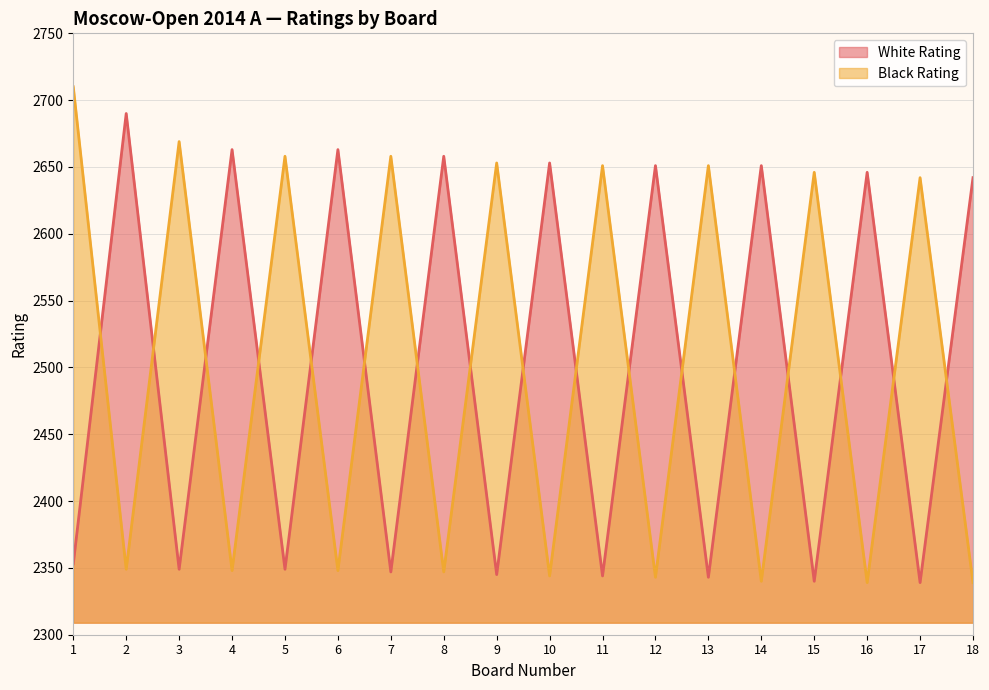

Where is White Rating nearest to the value 2514?

18